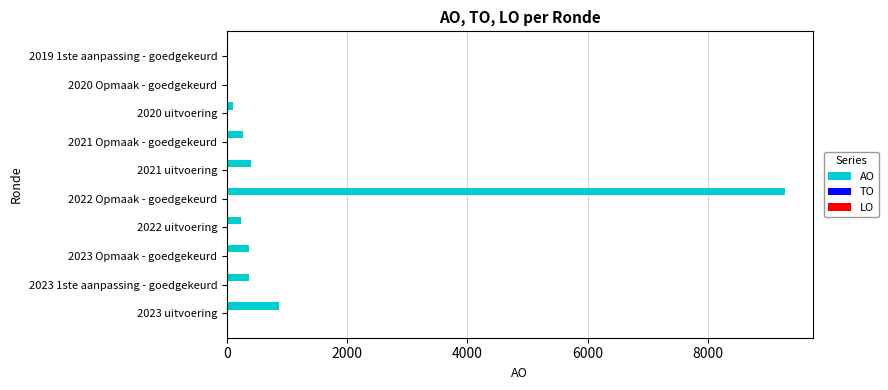

The chart shows a value of 5227 at 2022 Opmaak - goedgekeurd. True or false?

False